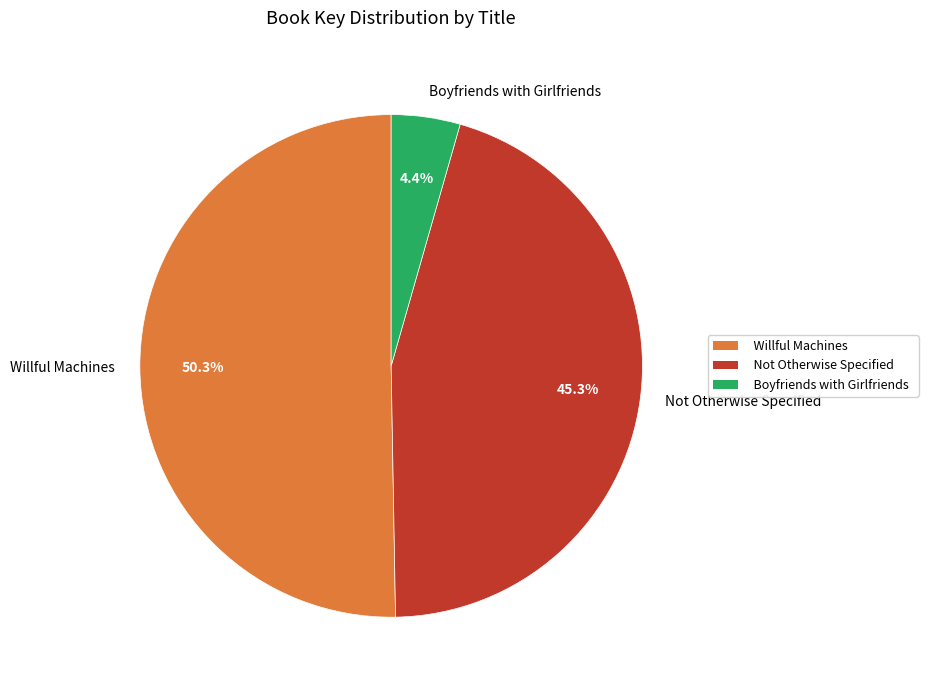

Which has a higher value, Boyfriends with Girlfriends or Willful Machines?

Willful Machines